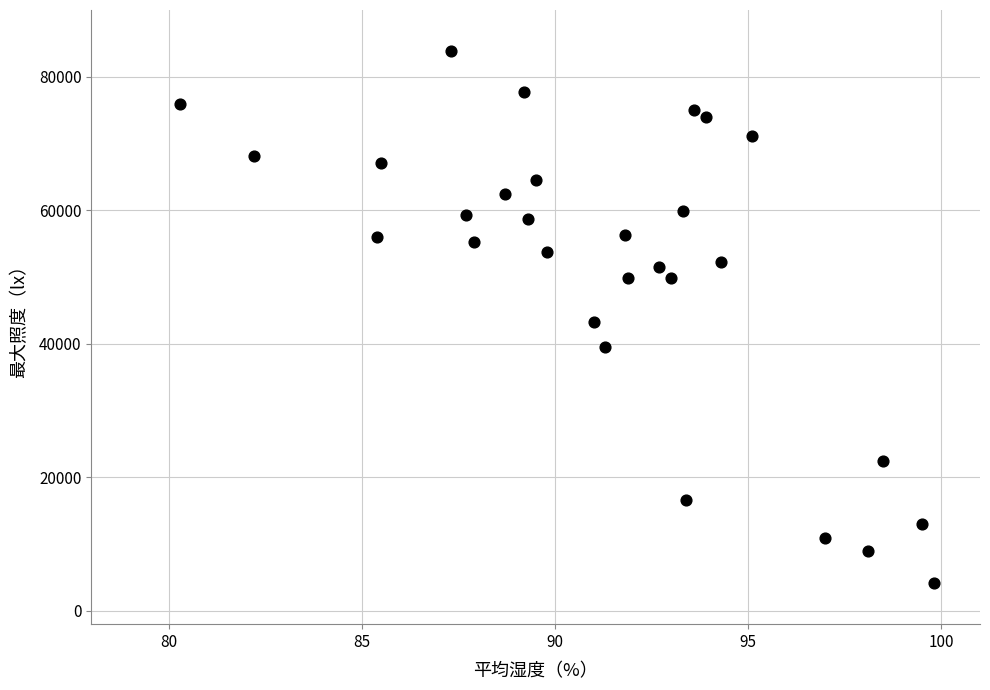

What is the range of Y values (max minus min)?

79701